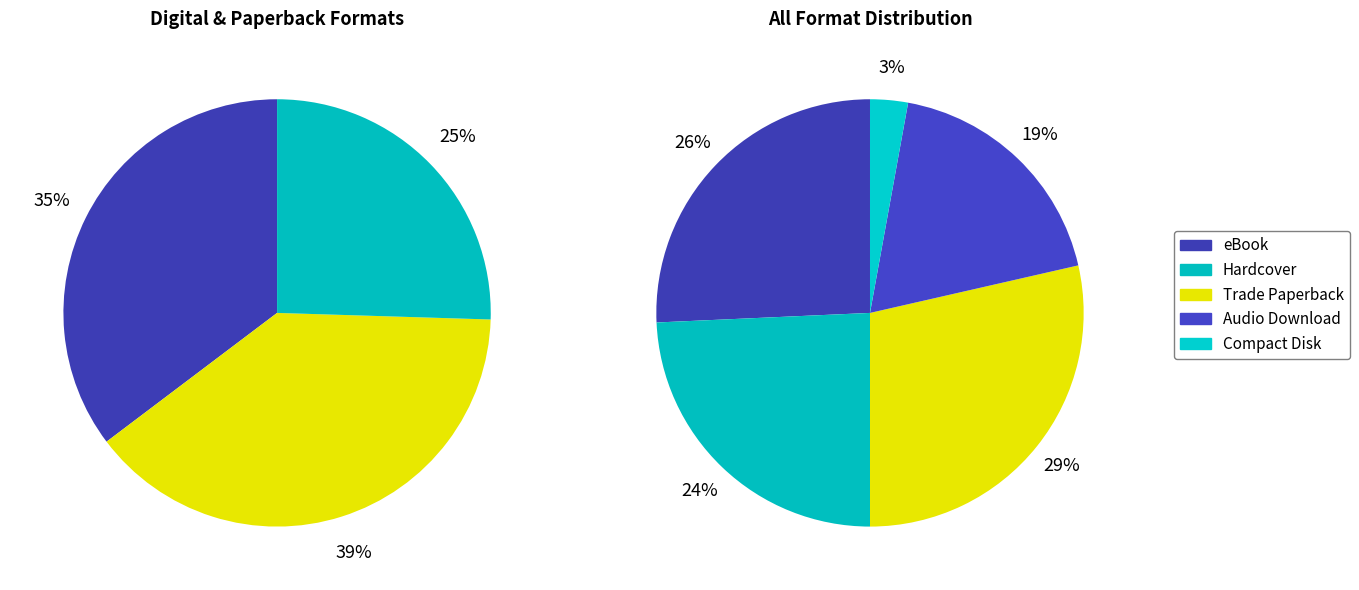

Which has a higher value, eBook or Trade Paperback?

Trade Paperback